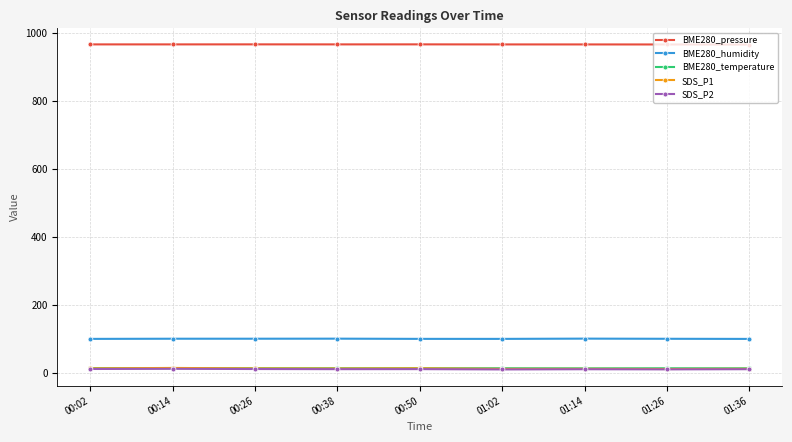

The value of BME280_pressure at 00:26 is 387.7. True or false?

False